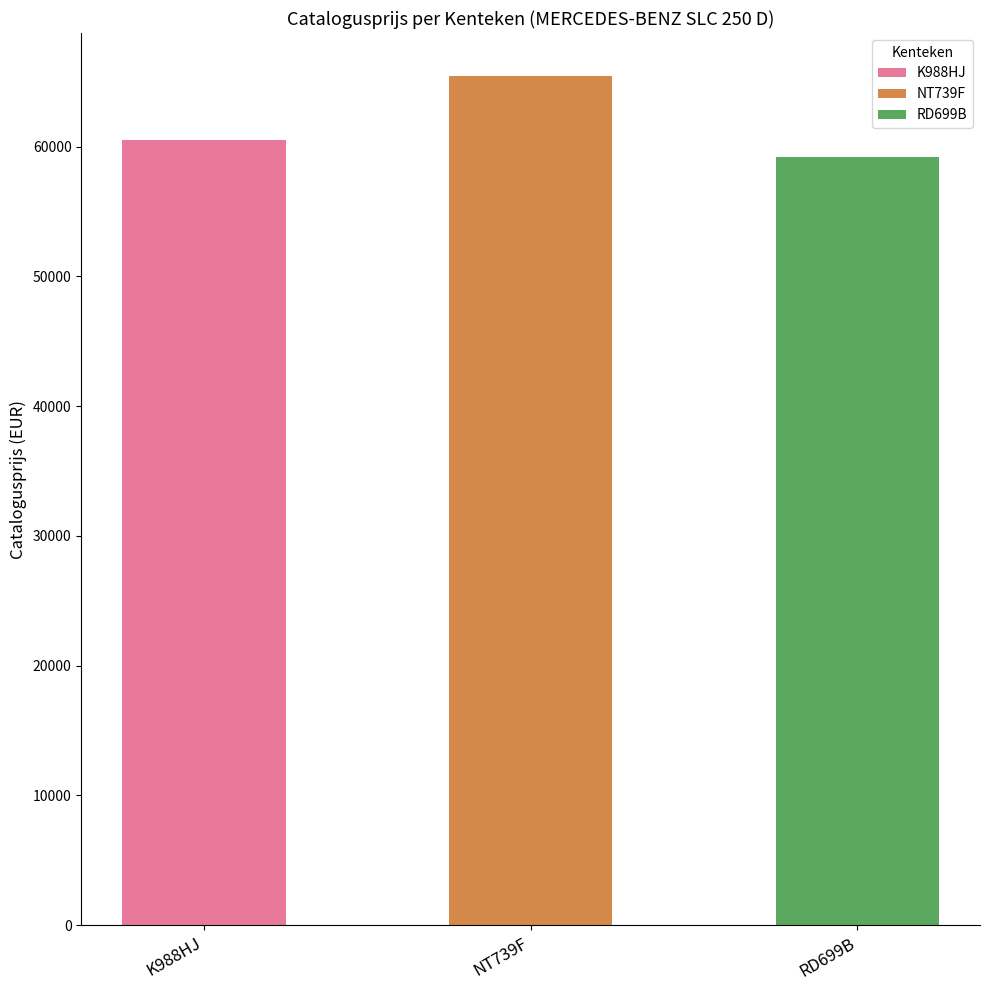

Rank the categories by value from lowest to highest.

RD699B, K988HJ, NT739F